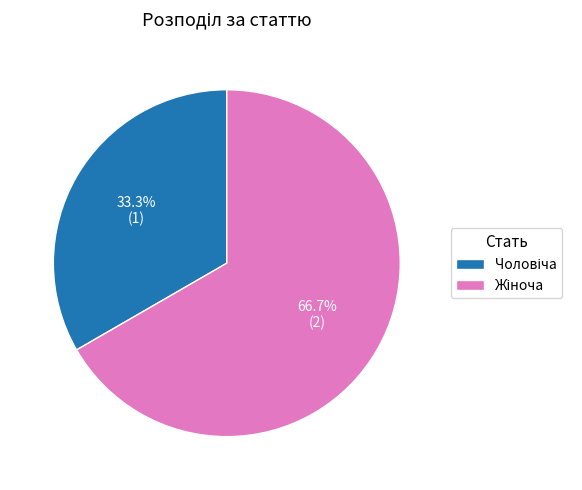

Does any single category account for the majority?

Yes